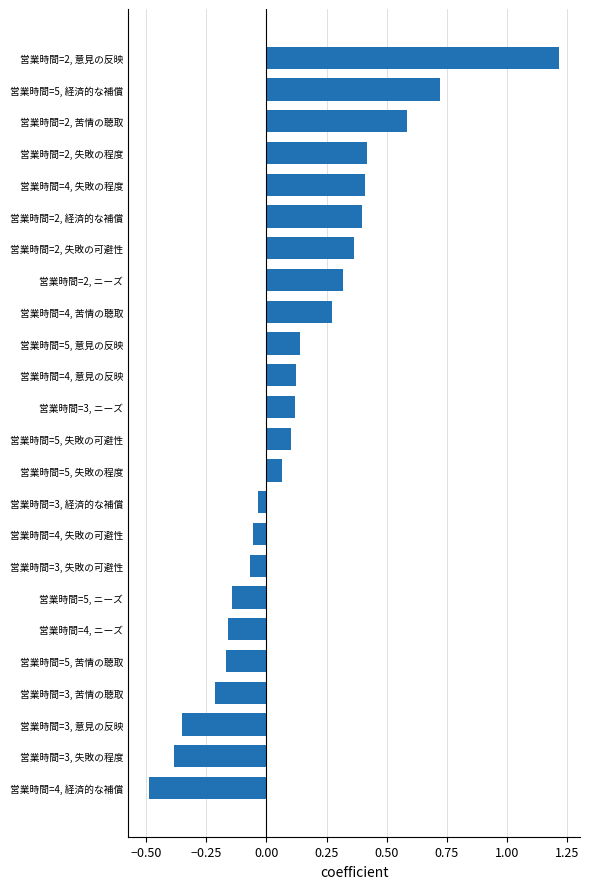

What is the smallest value displayed?

-0.5